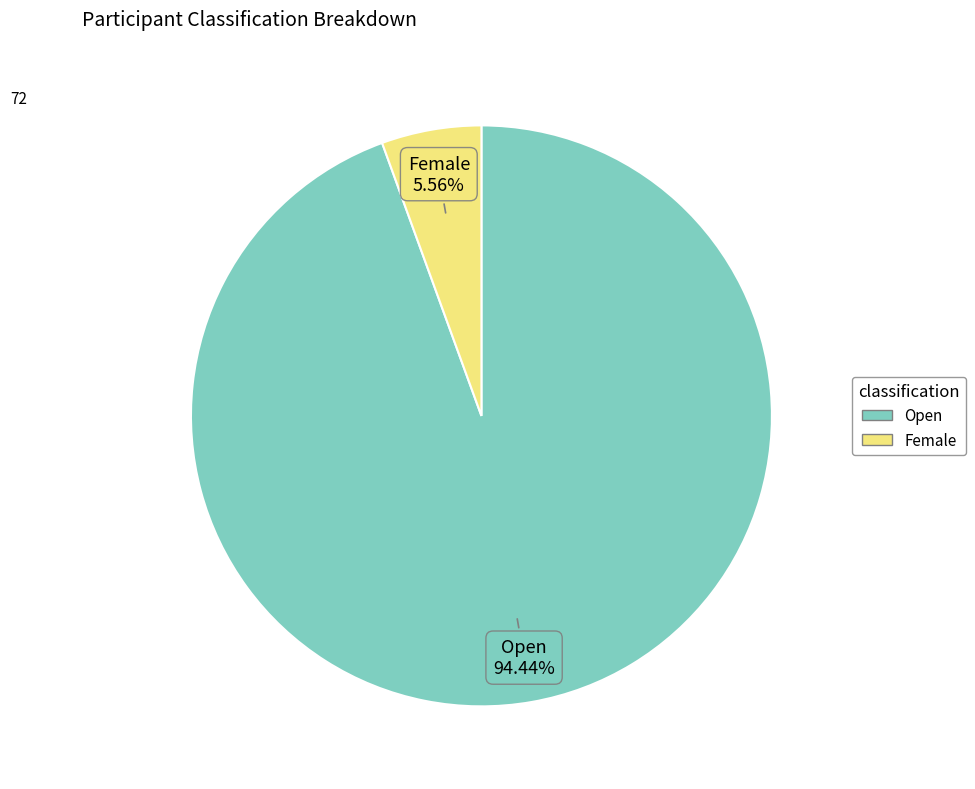

Is it true that Female is 6% of the pie?

True